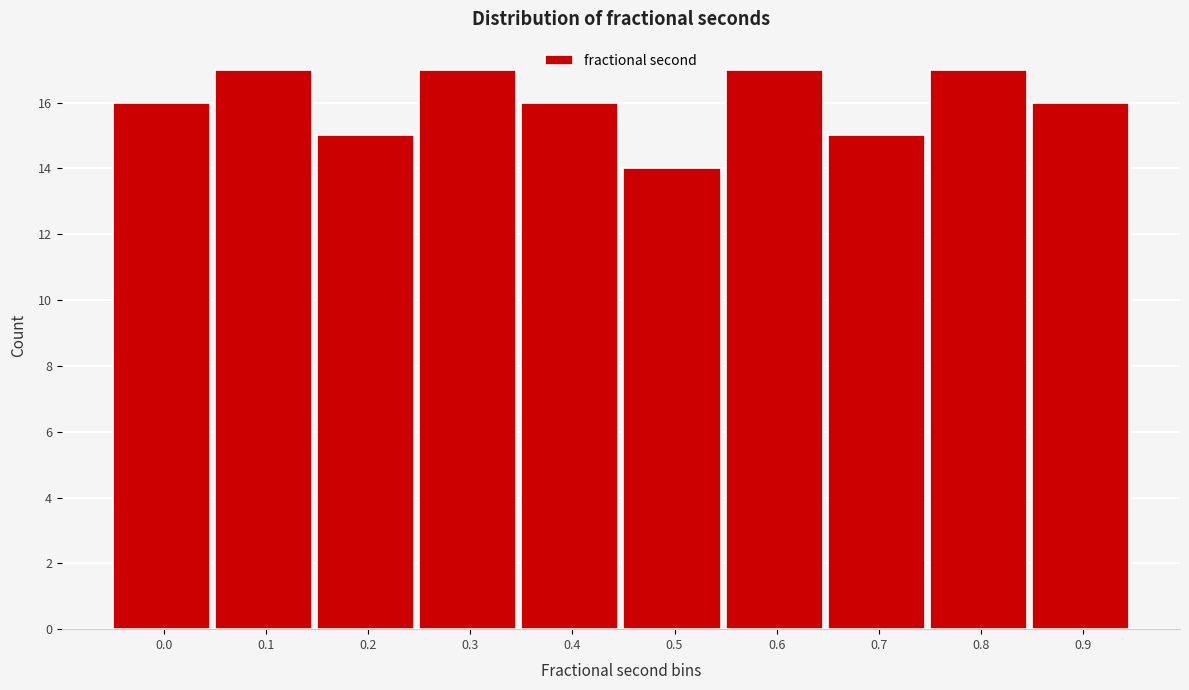

Reading left to right, what are all the values shown in this chart?

0.0=16	0.1=17	0.2=15	0.3=17	0.4=16	0.5=14	0.6=17	0.7=15	0.8=17	0.9=16